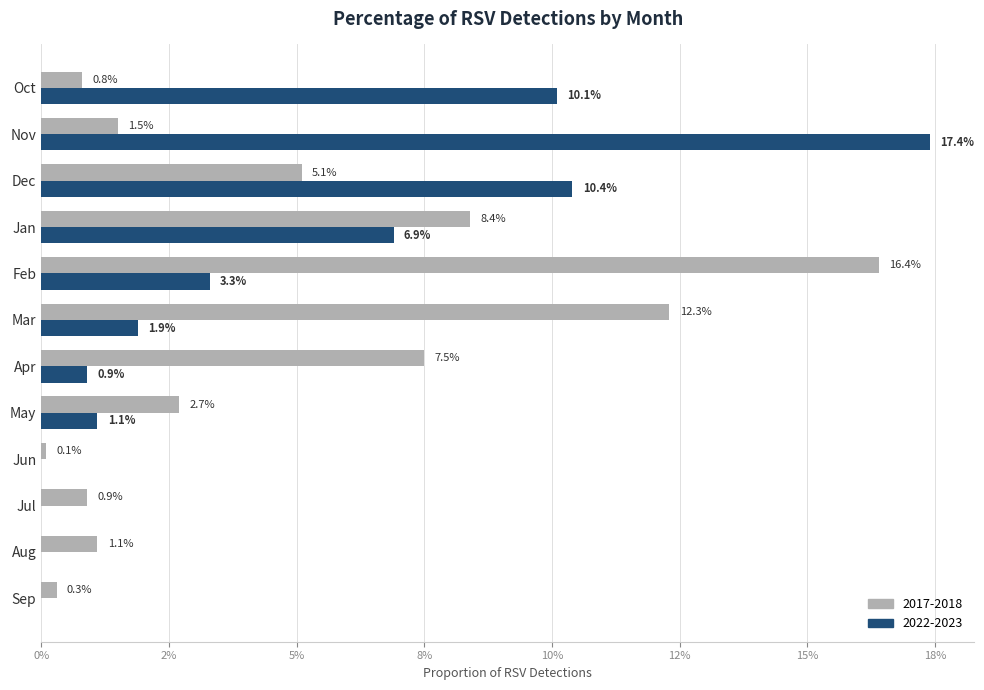

Which series has the largest range (max minus min)?

2022-2023